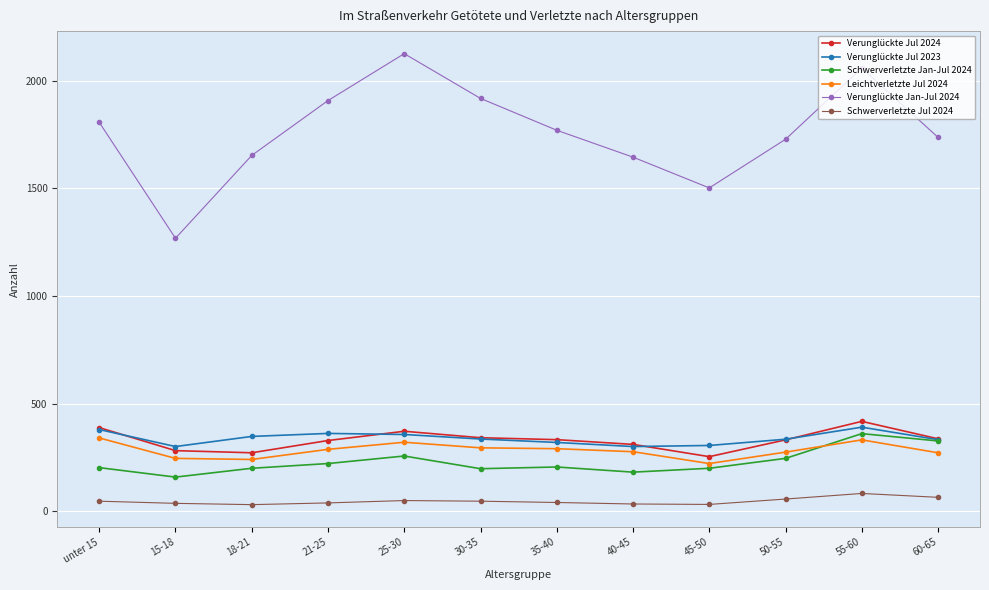

At which label does Leichtverletzte Jul 2024 first exceed 287?

unter 15